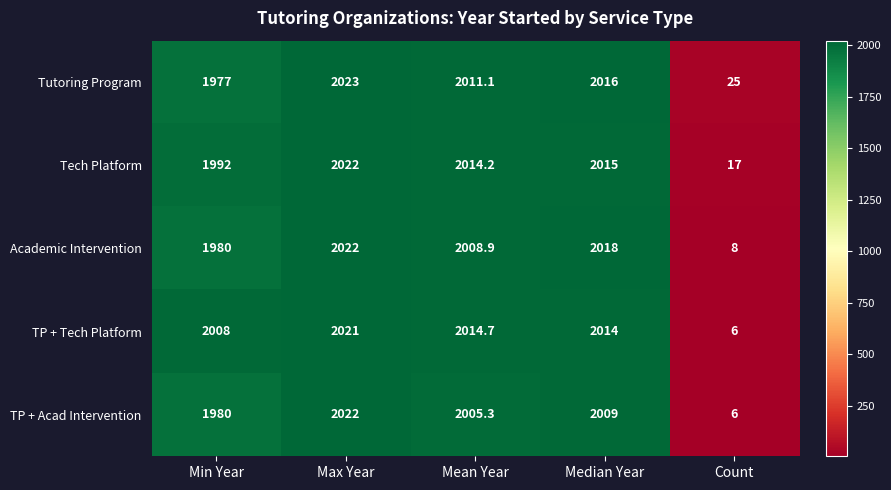

Read the Academic Intervention value at Median Year.

2018.0